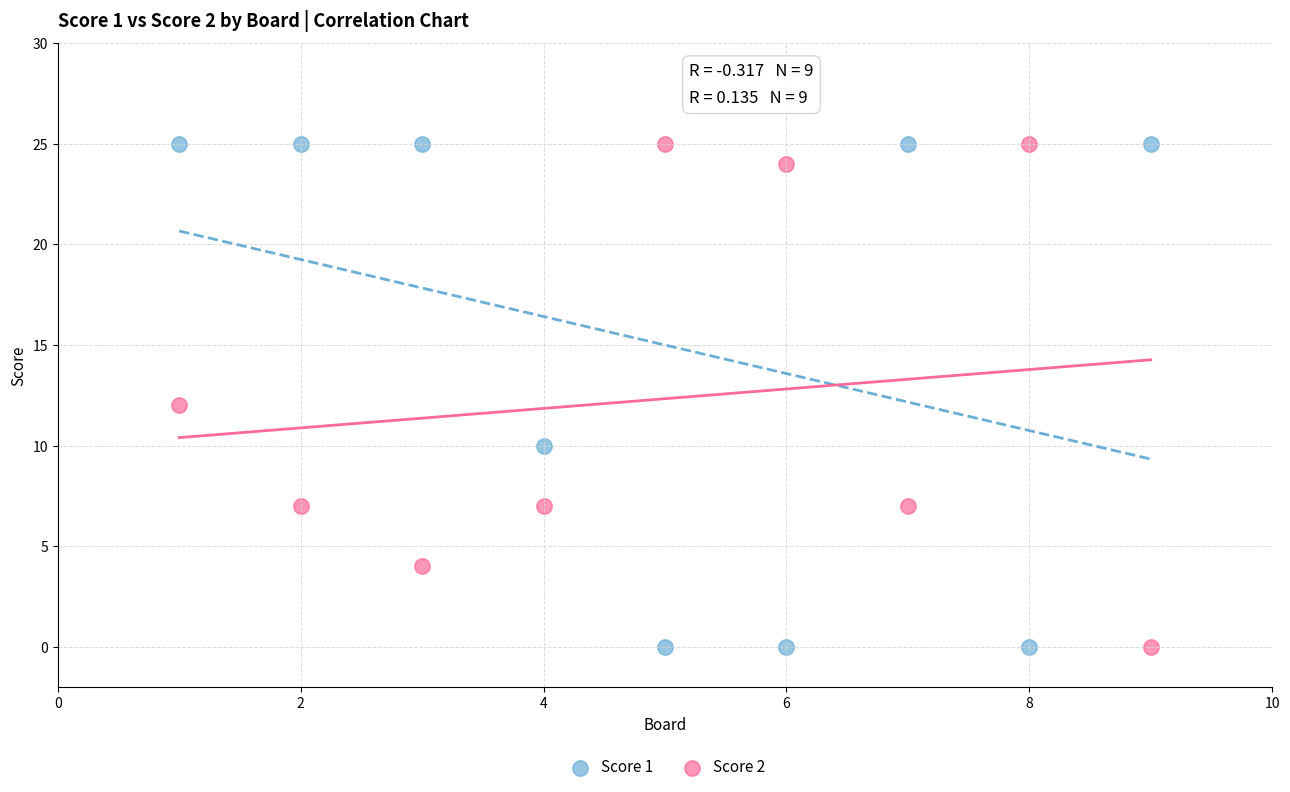

Across all data points, what is the range of Y values (max minus min)?

25